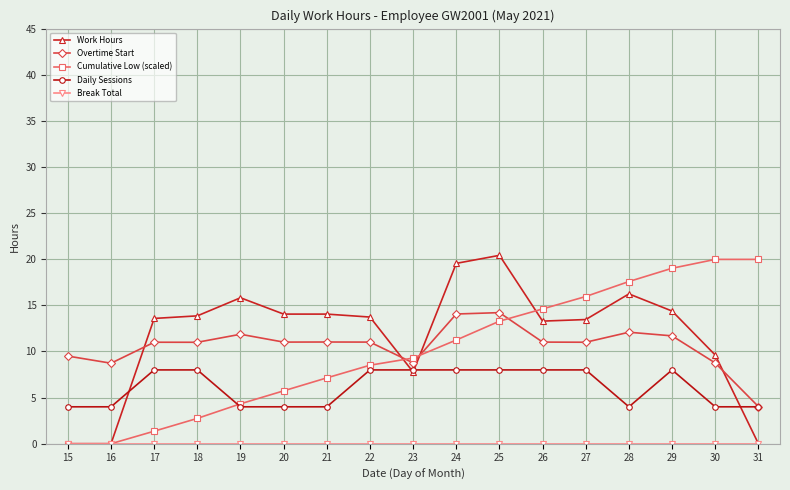

How many series are shown in this chart?

5